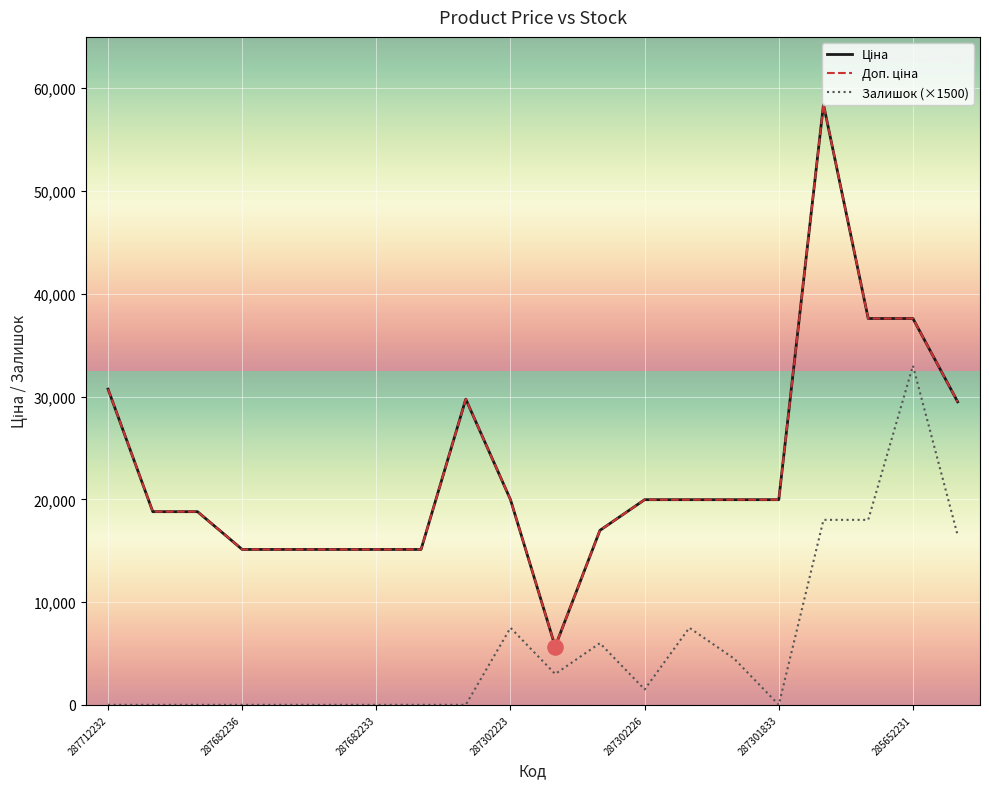

Does the chart have visible grid lines?

Yes